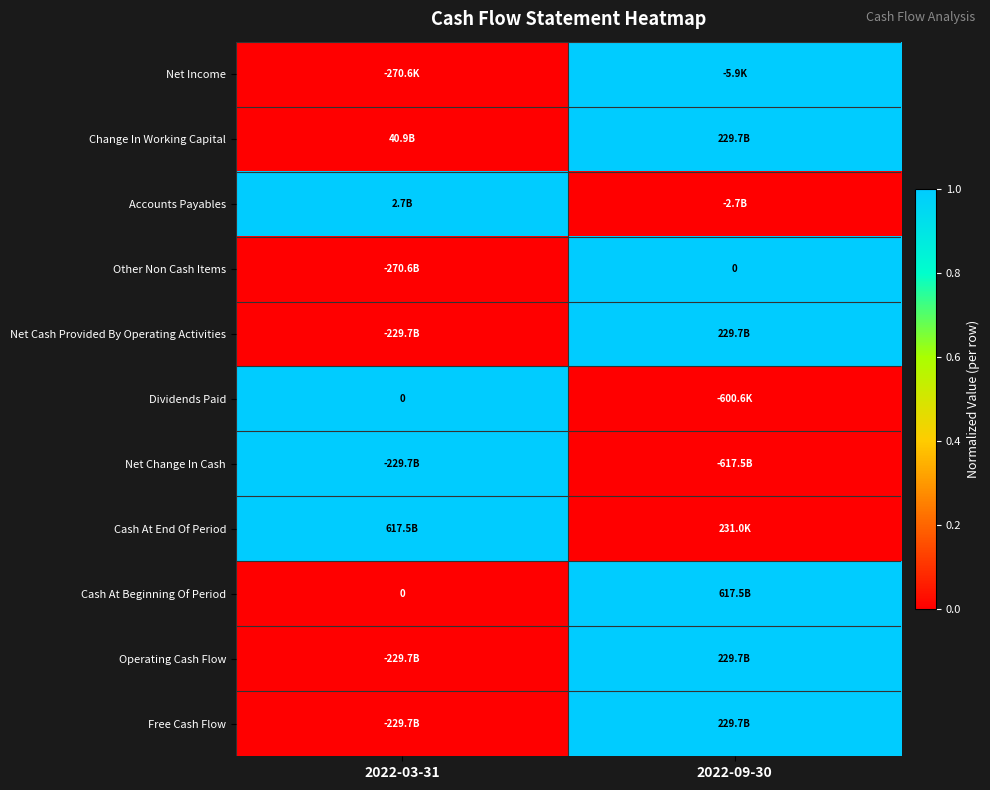

At how many categories does at least one series exceed 0?

2